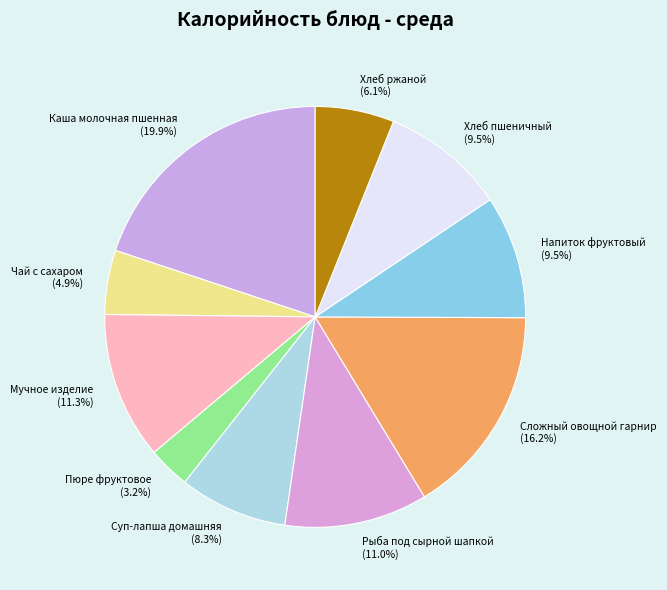

Count the number of slices in the pie.

10